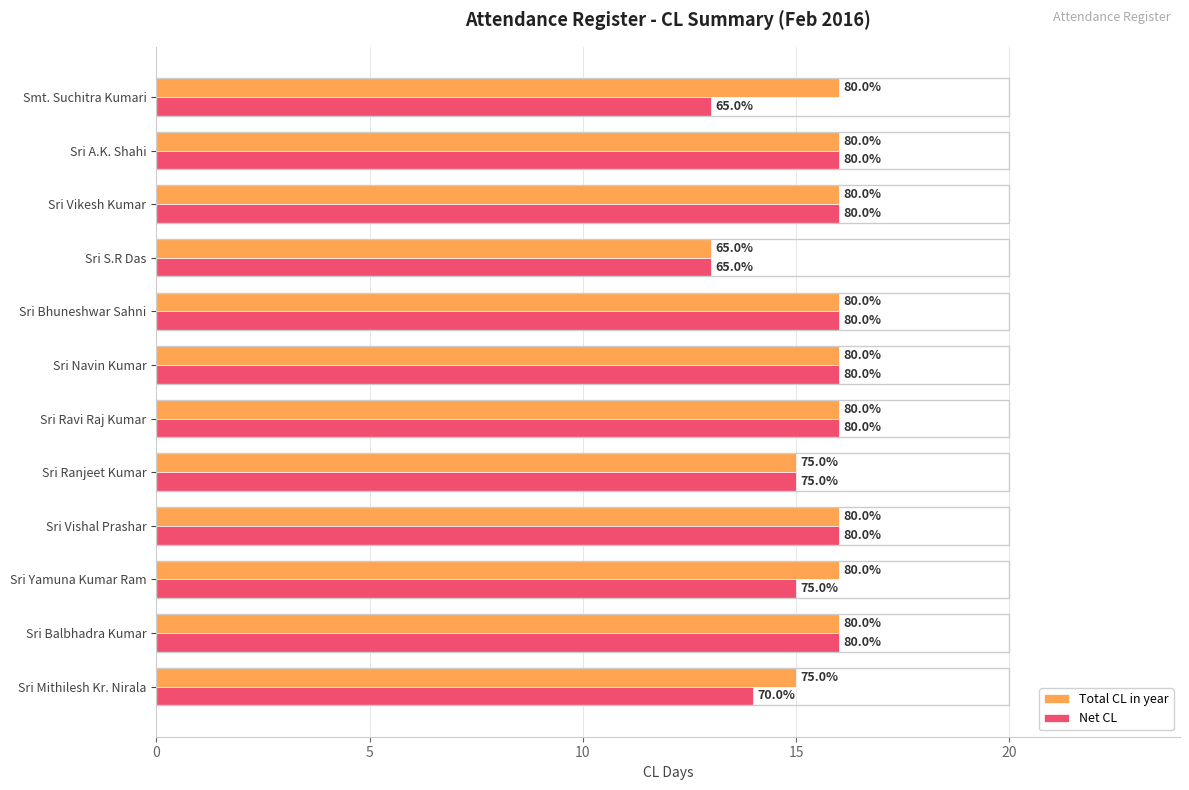

What is the greatest value displayed?

16